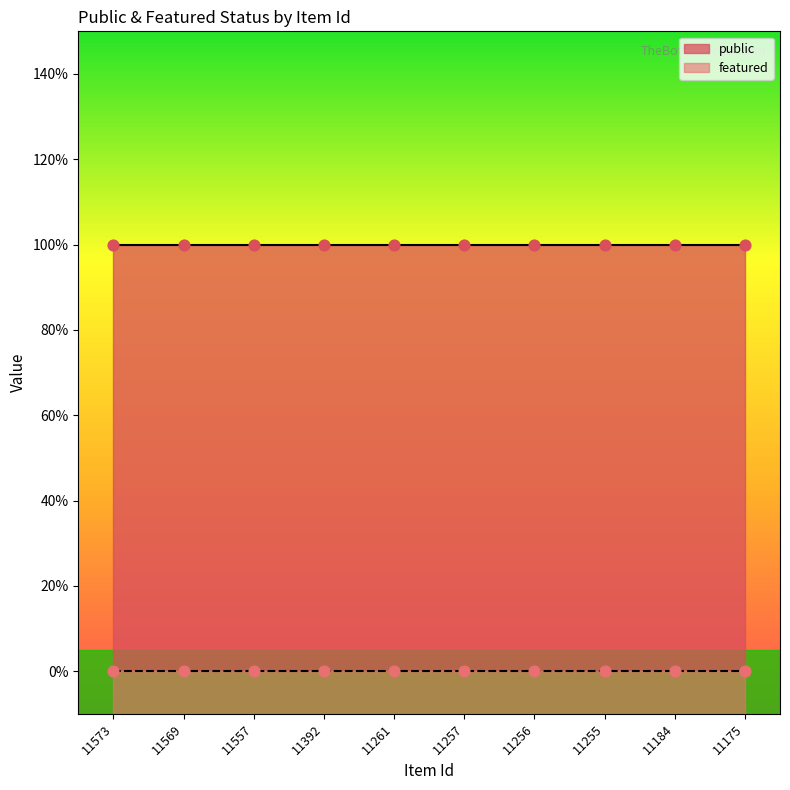

What are all the series names shown in the legend?

public, featured